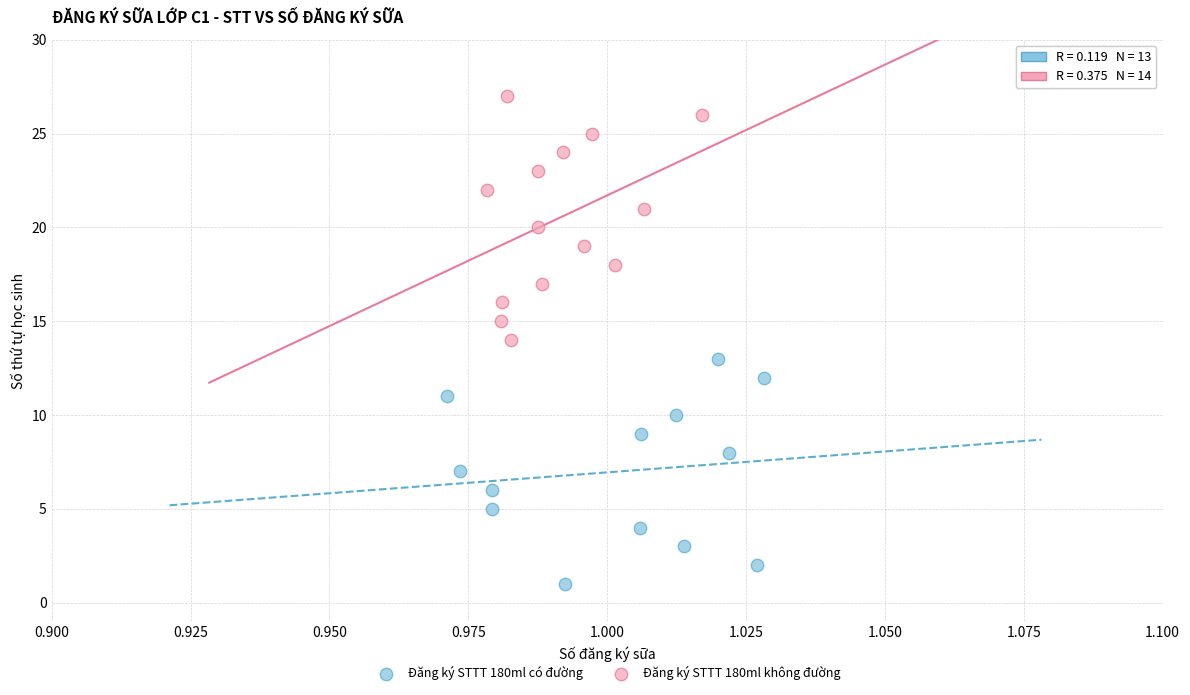

Which series reaches the minimum Y coordinate?

Đăng ký STTT 180ml có đường